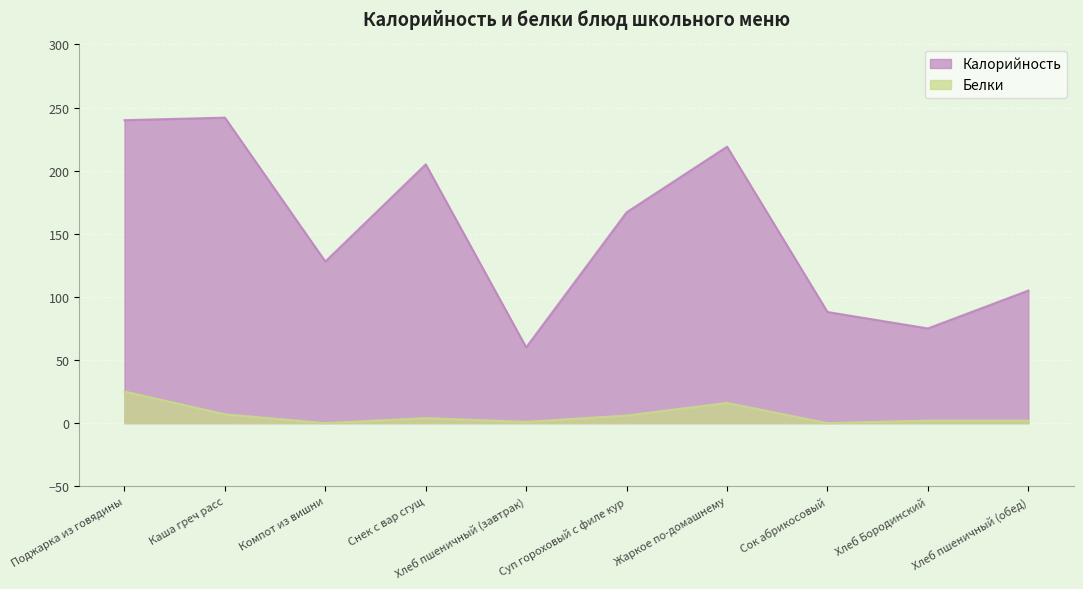

How many lines are shown in the chart?

2